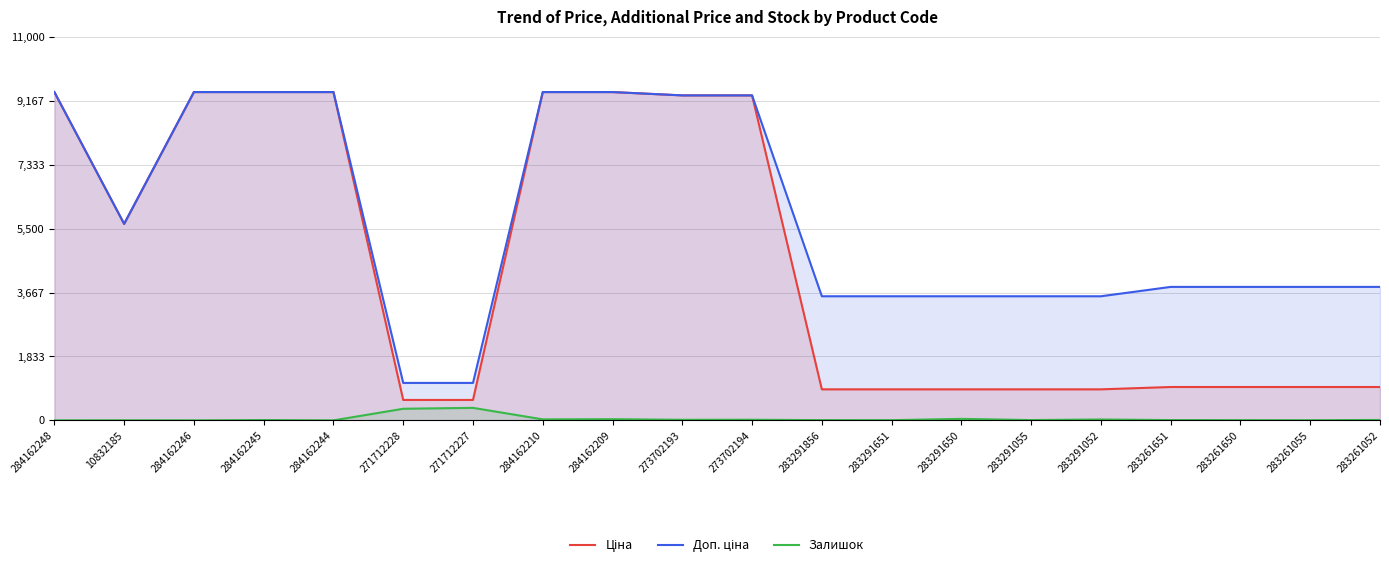

What is the sum of the Залишок values at 283291856 and 283261650?

13.0